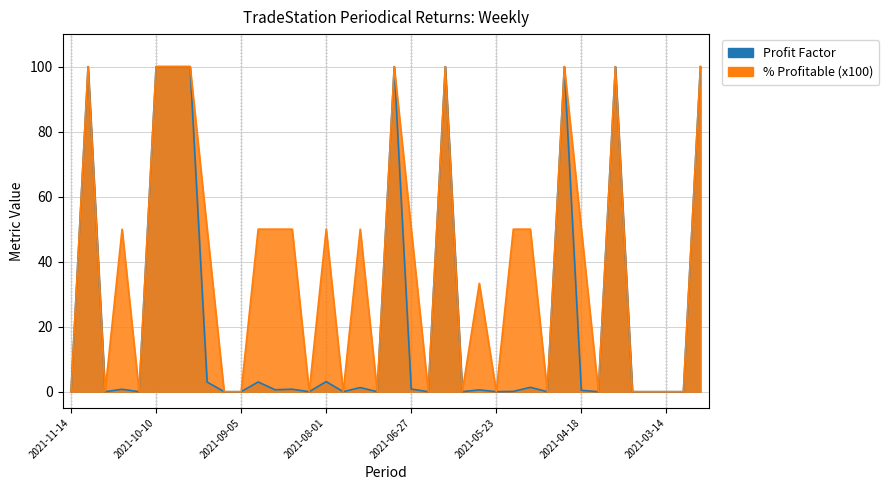

True or false: Profit Factor has more than 2 interior local peaks.

True